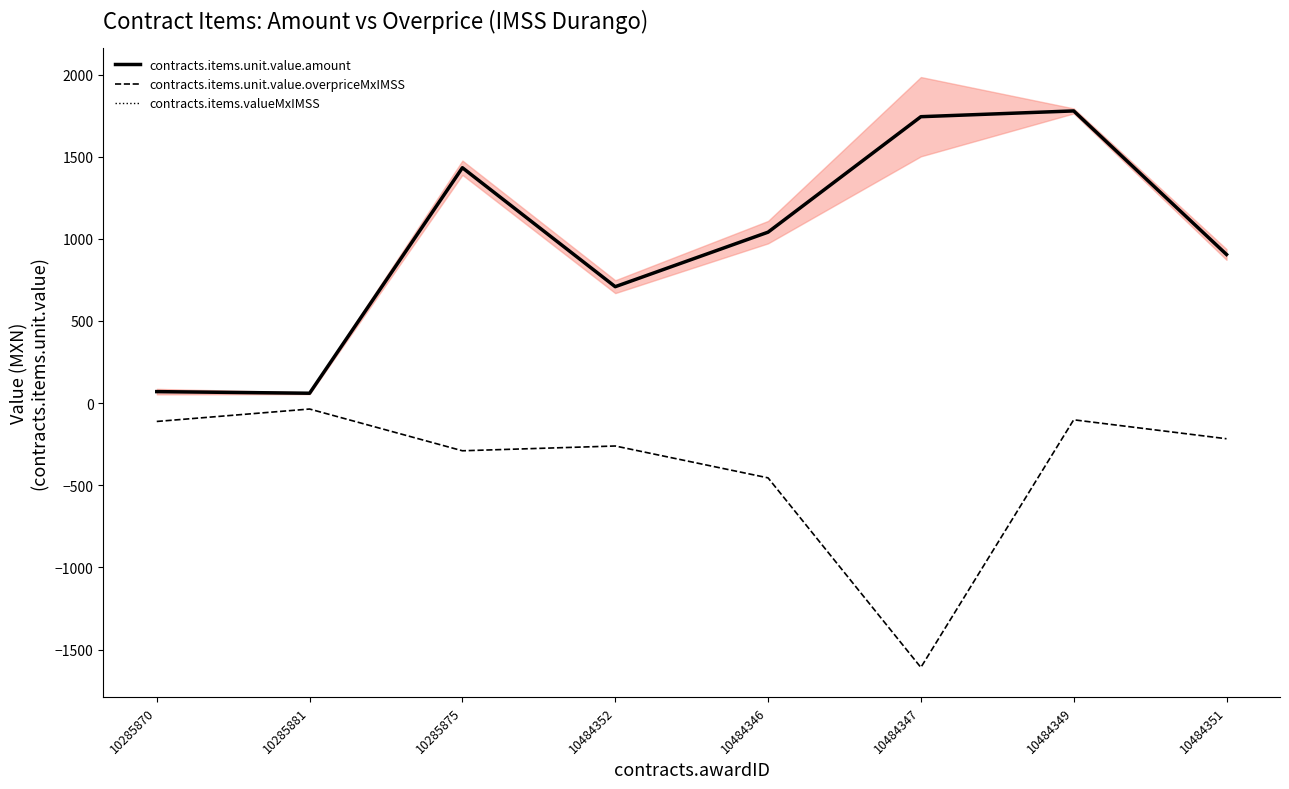

Does the chart have visible grid lines?

No